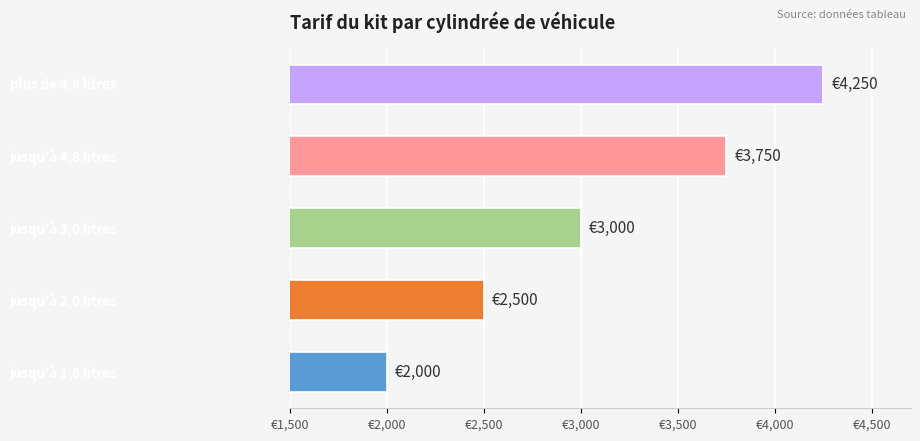

Are the bars horizontal?

Yes